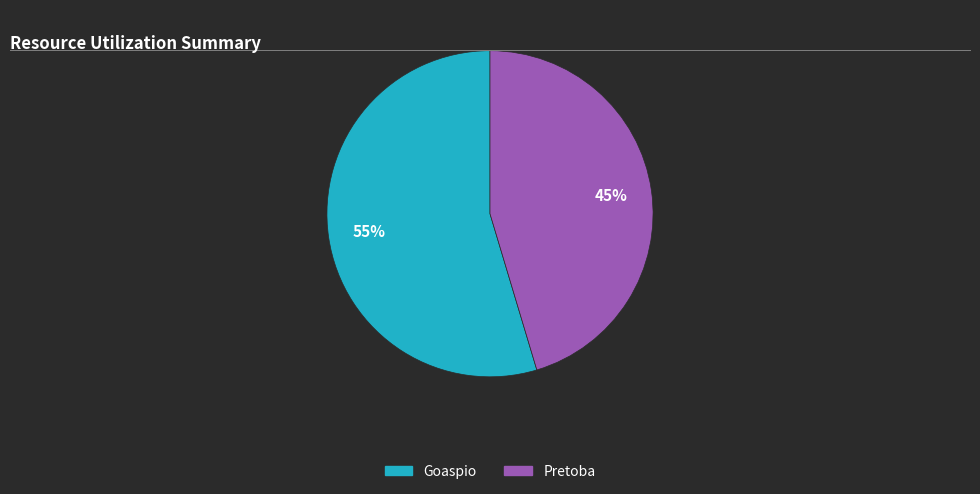

True or false: Goaspio accounts for 68% of the total.

False